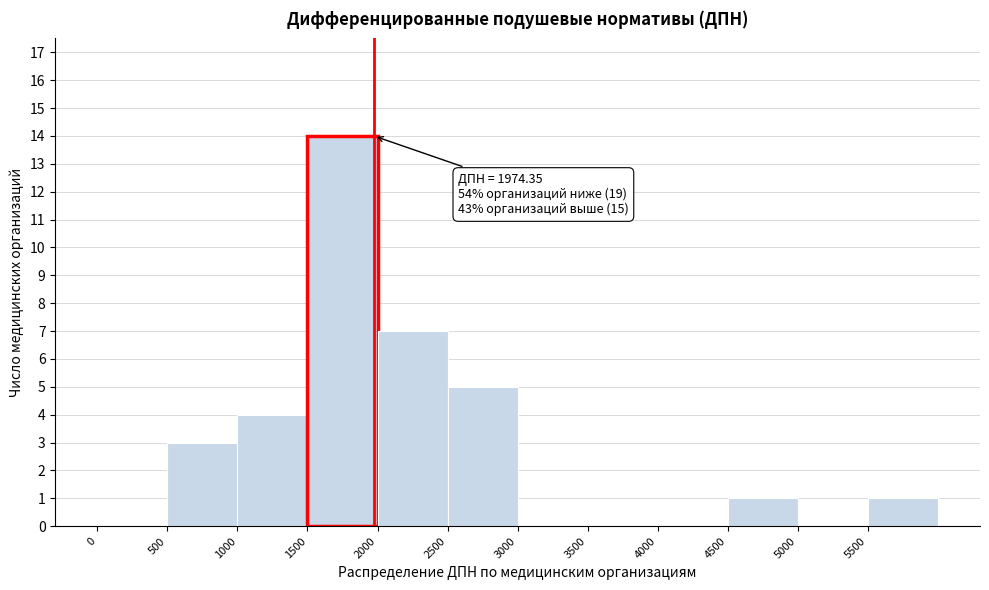

Which range on the x-axis has the tallest bar?

1500 to 2000